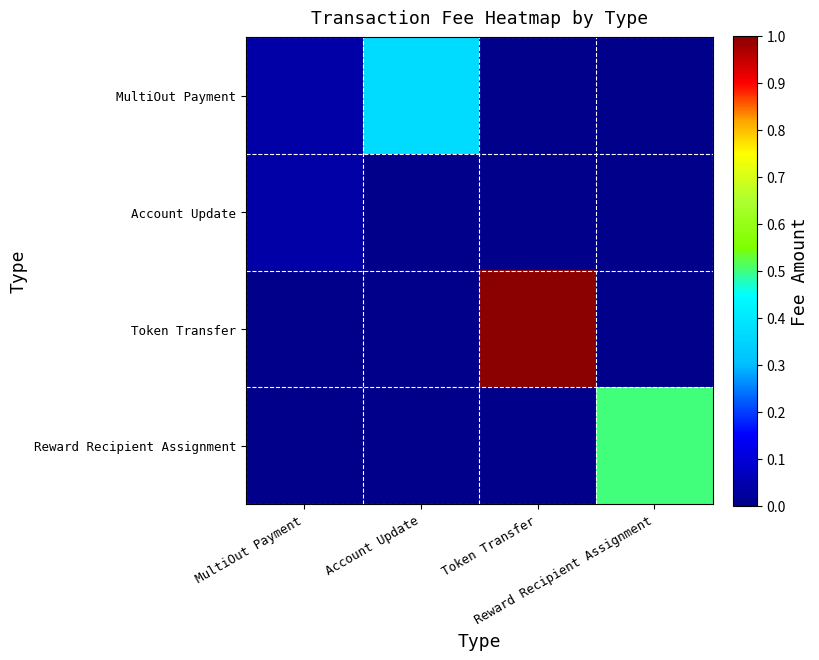

Reading left to right, extract all data points from this chart.

MultiOut Payment: MultiOut Payment=0.0	Account Update=0.4	Token Transfer=0.0	Reward Recipient Assignment=0.0
Account Update: MultiOut Payment=0.0	Account Update=0.0	Token Transfer=0.0	Reward Recipient Assignment=0.0
Token Transfer: MultiOut Payment=0.0	Account Update=0.0	Token Transfer=1.0	Reward Recipient Assignment=0.0
Reward Recipient Assignment: MultiOut Payment=0.0	Account Update=0.0	Token Transfer=0.0	Reward Recipient Assignment=0.5